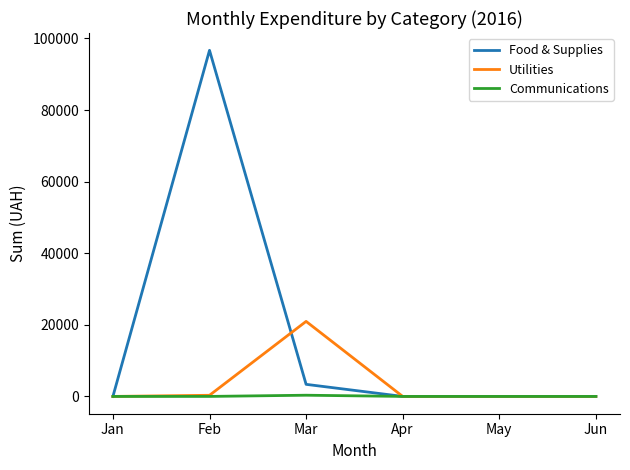

List the series in order of their peak value, highest first.

Food & Supplies, Utilities, Communications